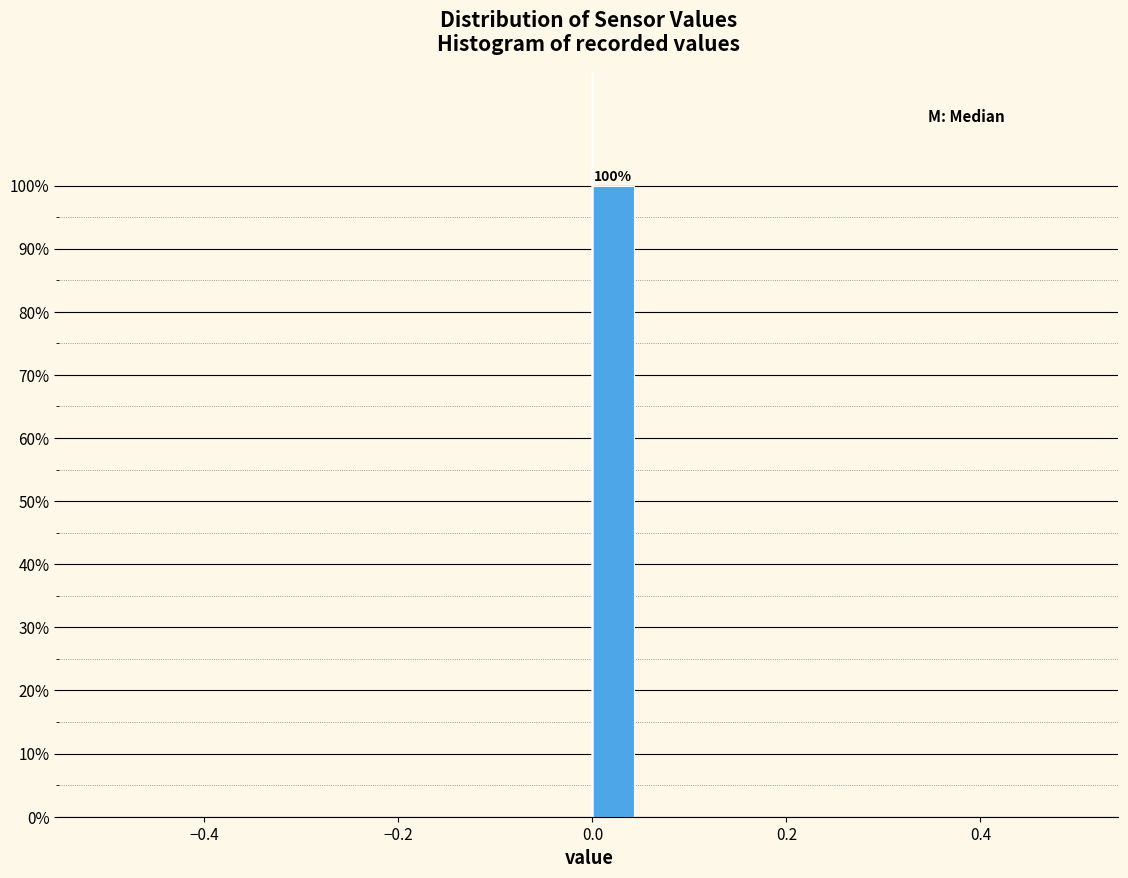

Around what value on the x-axis is the tallest bar? Give the approximate position of its centre, as read against the axis.

0.02